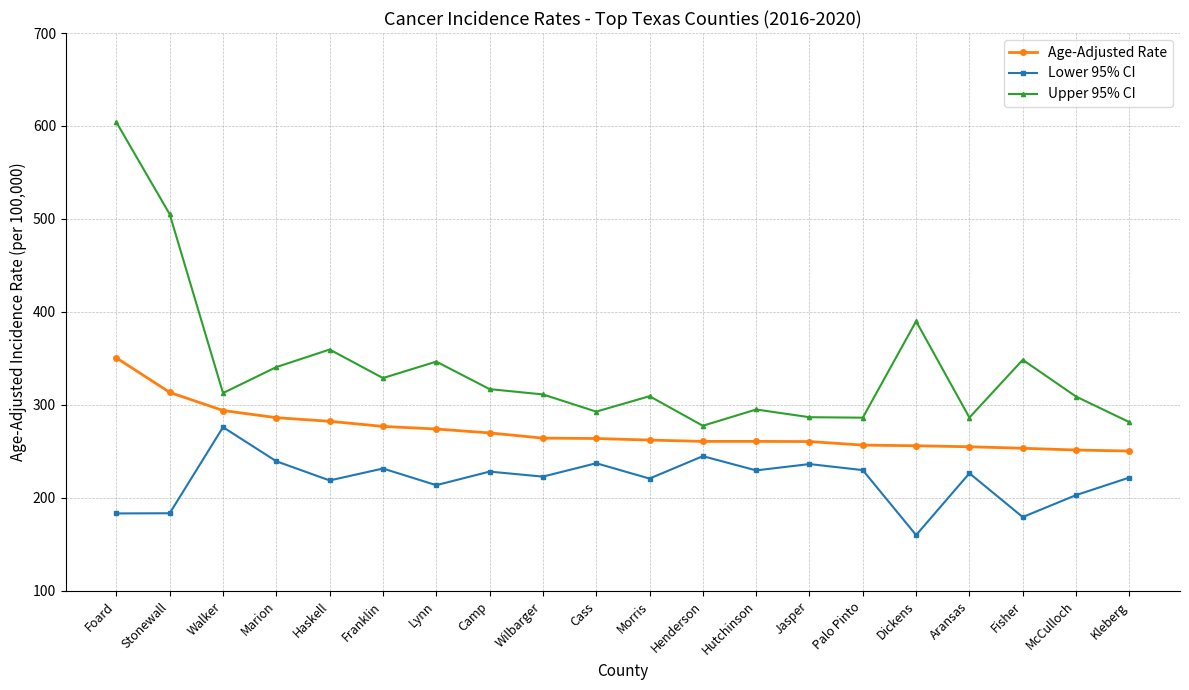

At which category is the sum across all series the highest?

Foard